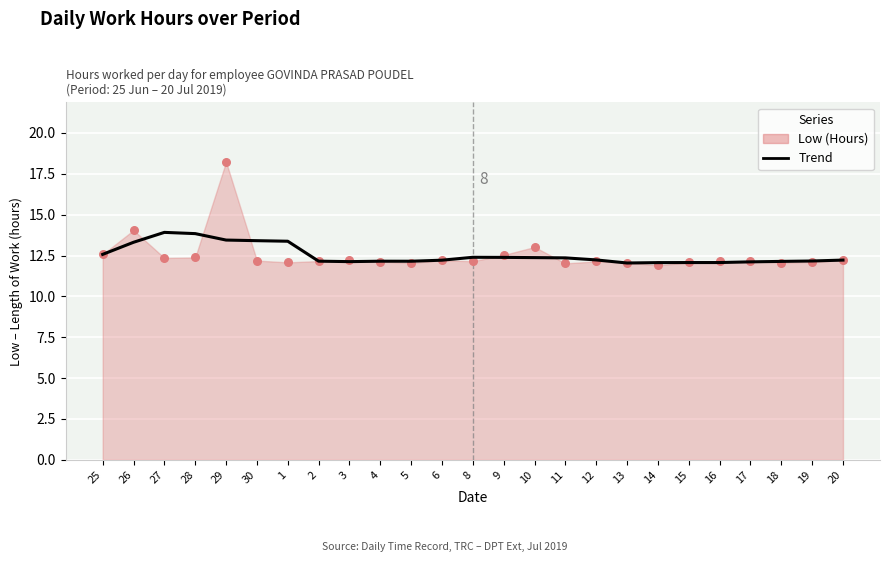

What is the change in value from 12 to 18?

-0.1